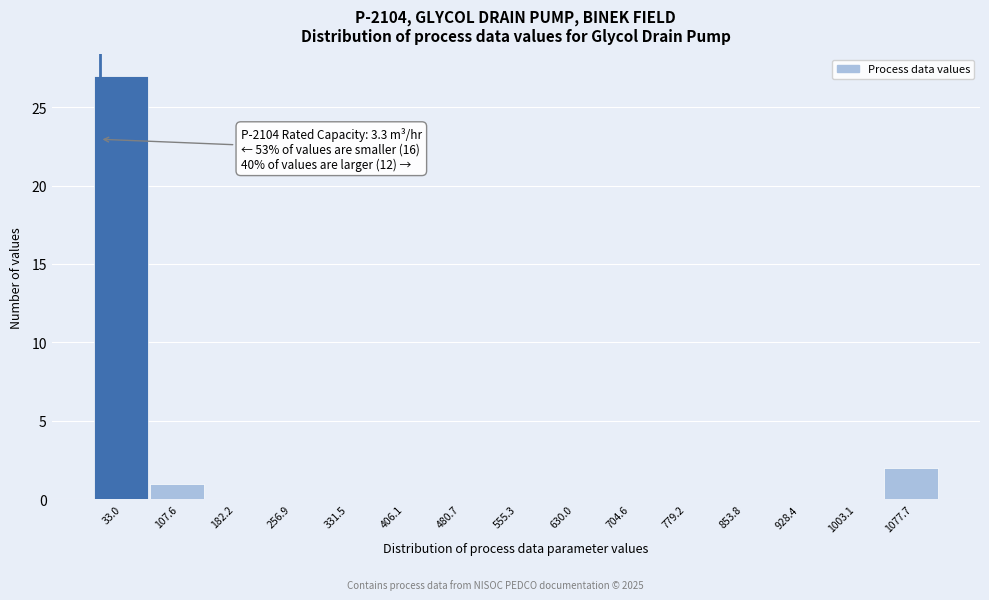

Which range on the x-axis has the tallest bar?

0 to 70